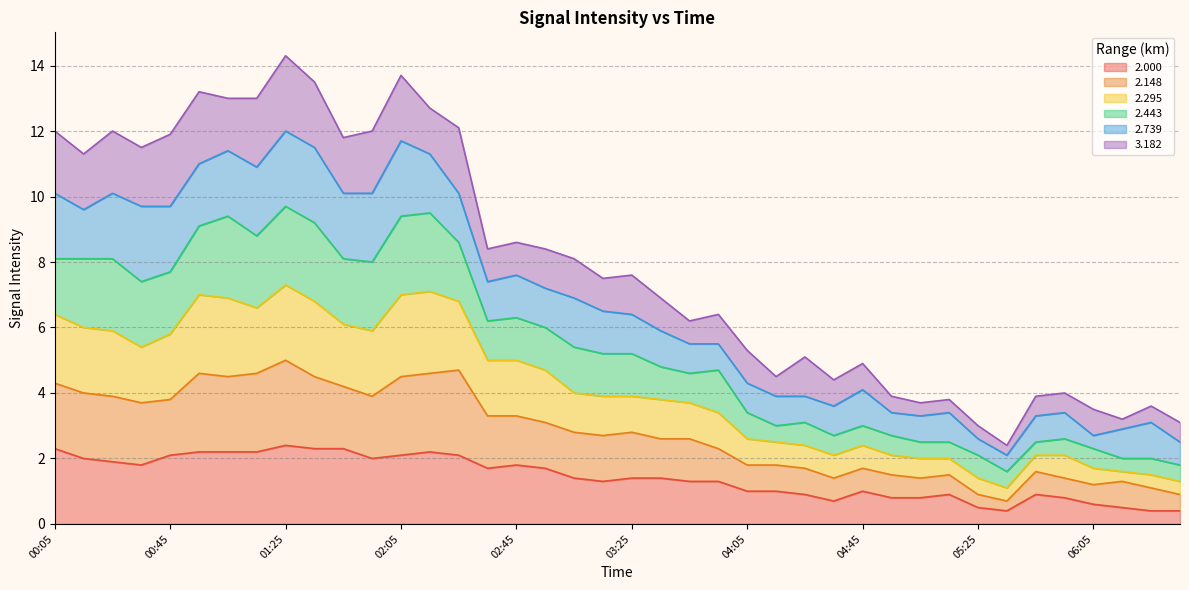

Where does the 2.148 series first go above 2?

00:05